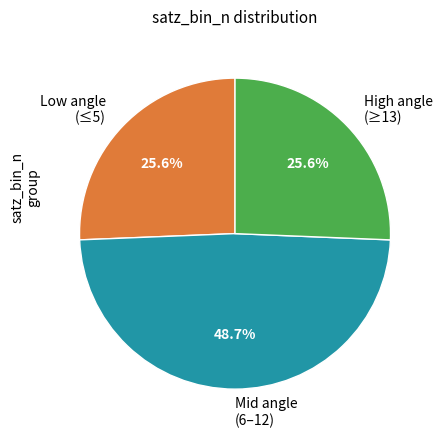

Does any single category account for the majority?

No